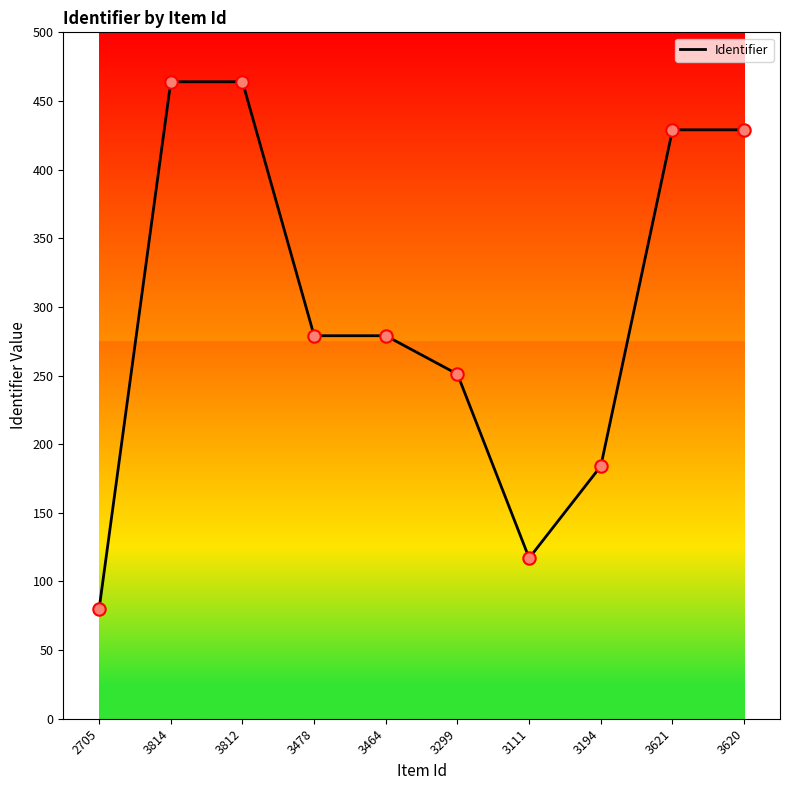

Which has a higher value, 3111 or 3812?

3812